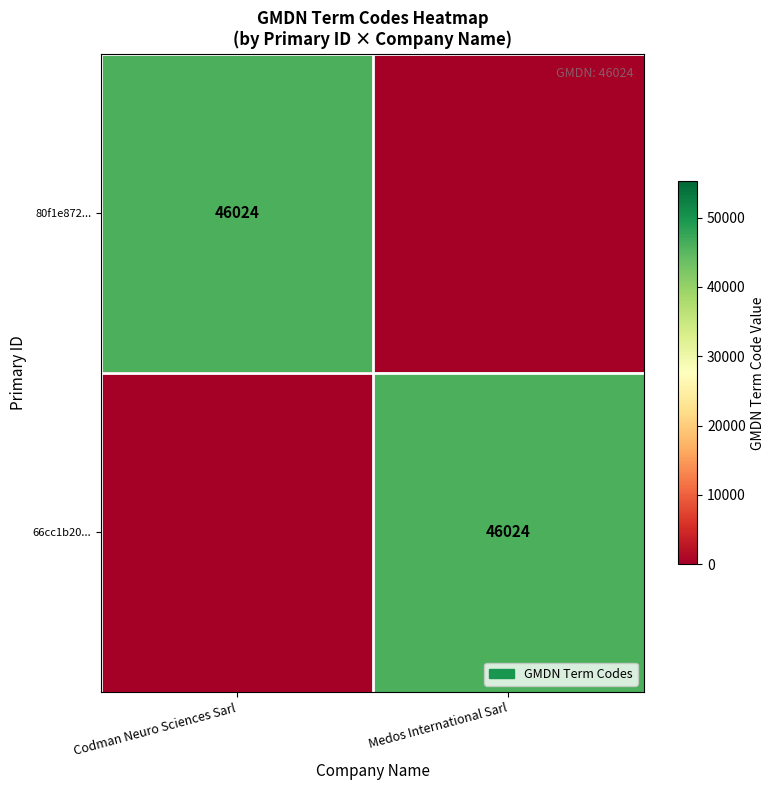

The 80f1e872... series shows 46024 at Codman Neuro Sciences Sarl. True or false?

True